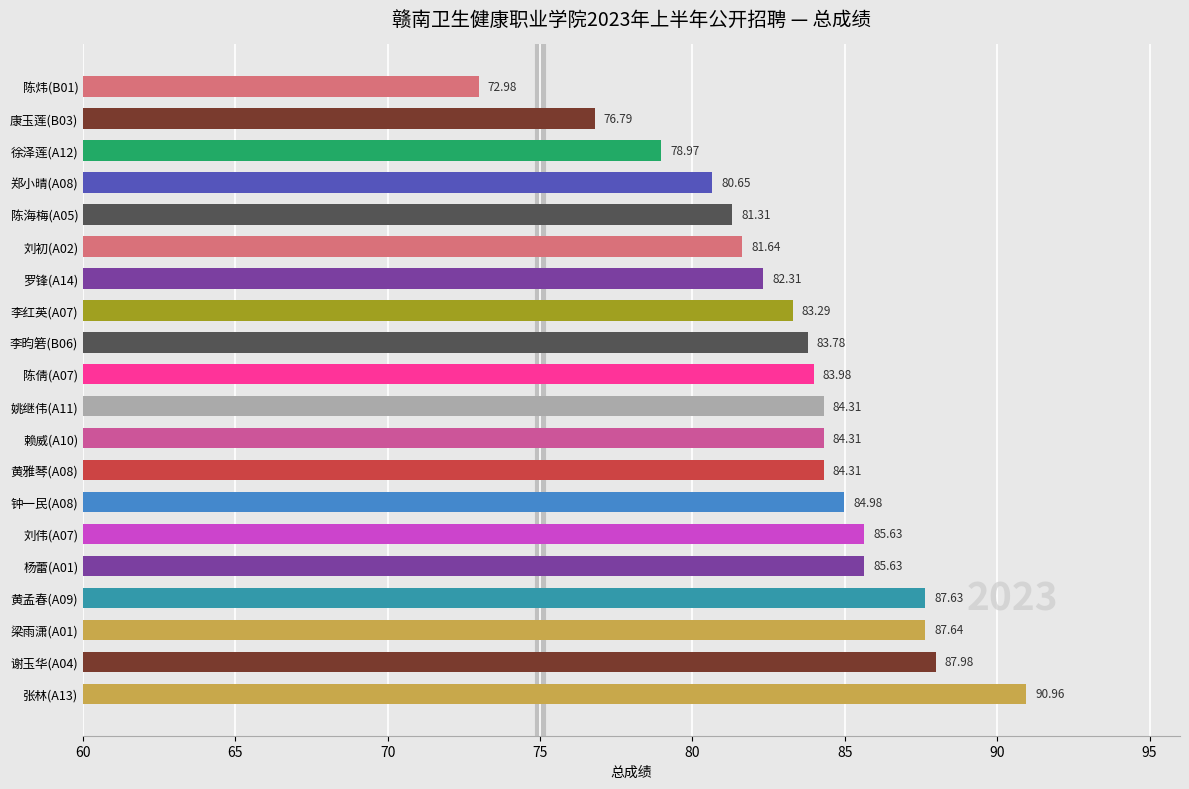

What is the difference between the second highest and minimum values?

15.0